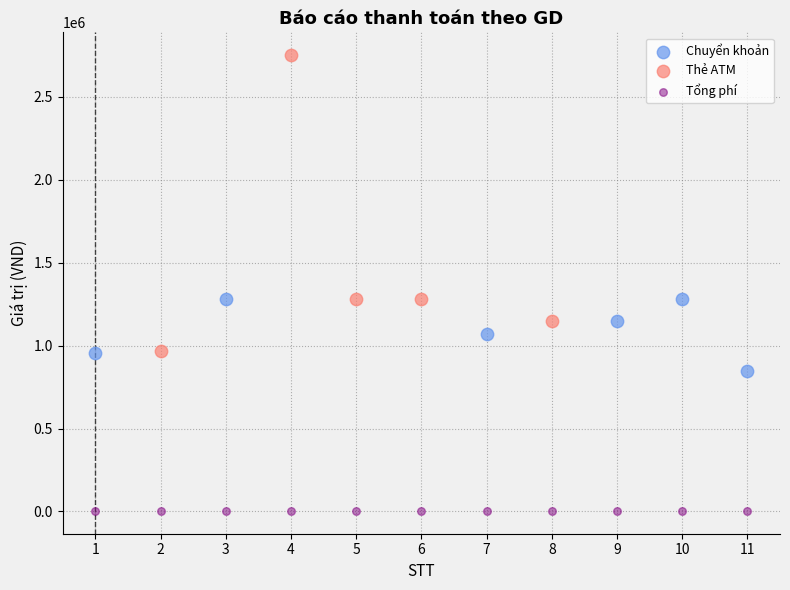

Which series contains the highest Y value?

Thẻ ATM